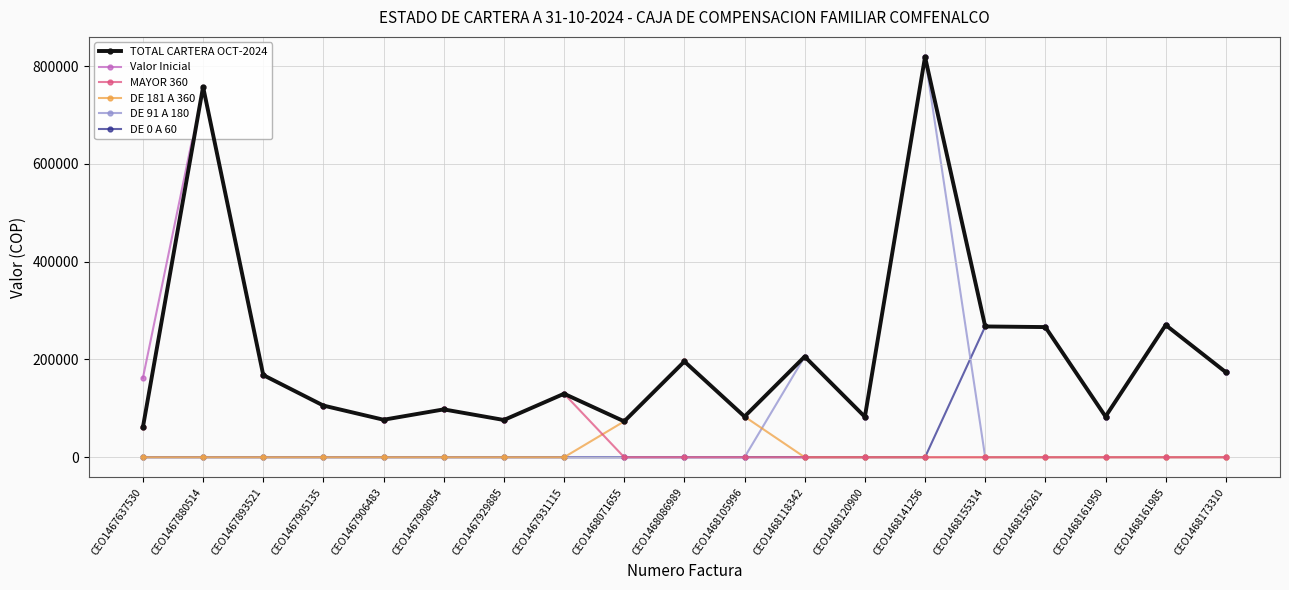

How many lines are shown in the chart?

6